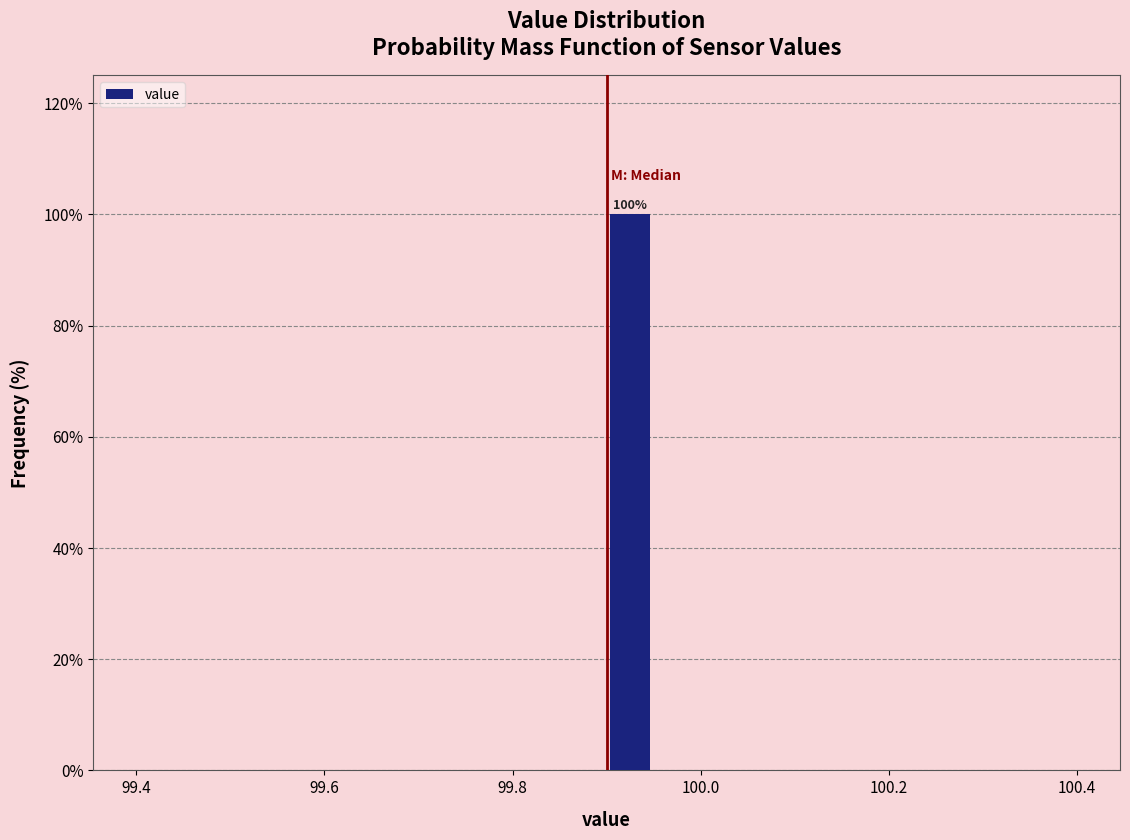

Around what value on the x-axis is the tallest bar? Give the approximate position of its centre, as read against the axis.

99.92